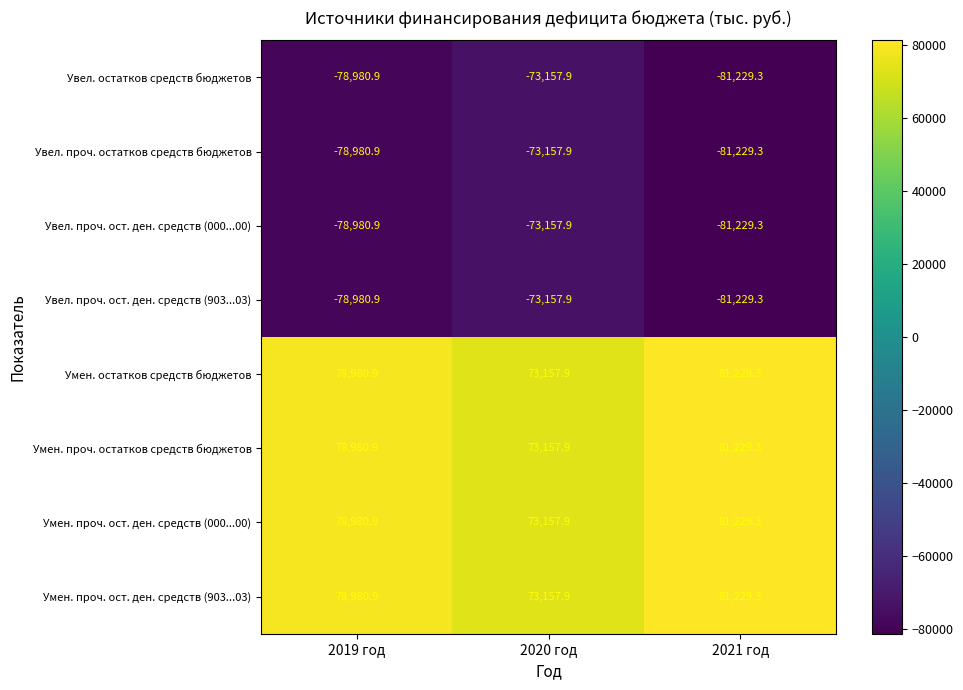

Reading left to right, transcribe all the data shown in this chart.

Увел. остатков средств бюджетов: -78980.9	-73157.9	-81229.3
Увел. проч. остатков средств бюджетов: -78980.9	-73157.9	-81229.3
Увел. проч. ост. ден. средств (000...00): -78980.9	-73157.9	-81229.3
Увел. проч. ост. ден. средств (903...03): -78980.9	-73157.9	-81229.3
Умен. остатков средств бюджетов: 78980.9	73157.9	81229.3
Умен. проч. остатков средств бюджетов: 78980.9	73157.9	81229.3
Умен. проч. ост. ден. средств (000...00): 78980.9	73157.9	81229.3
Умен. проч. ост. ден. средств (903...03): 78980.9	73157.9	81229.3